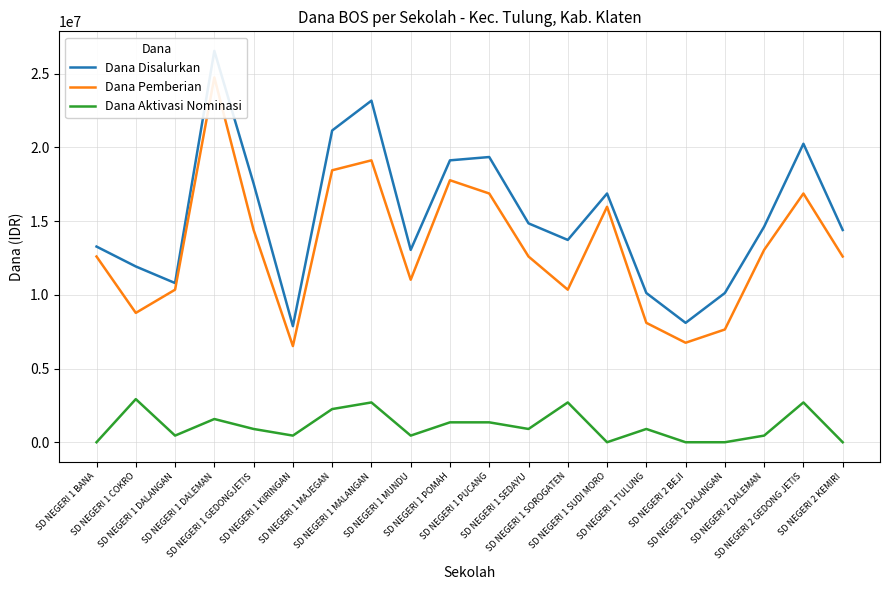

What is the difference between the highest and lowest values at SD NEGERI 2 DALEMAN?

14175000